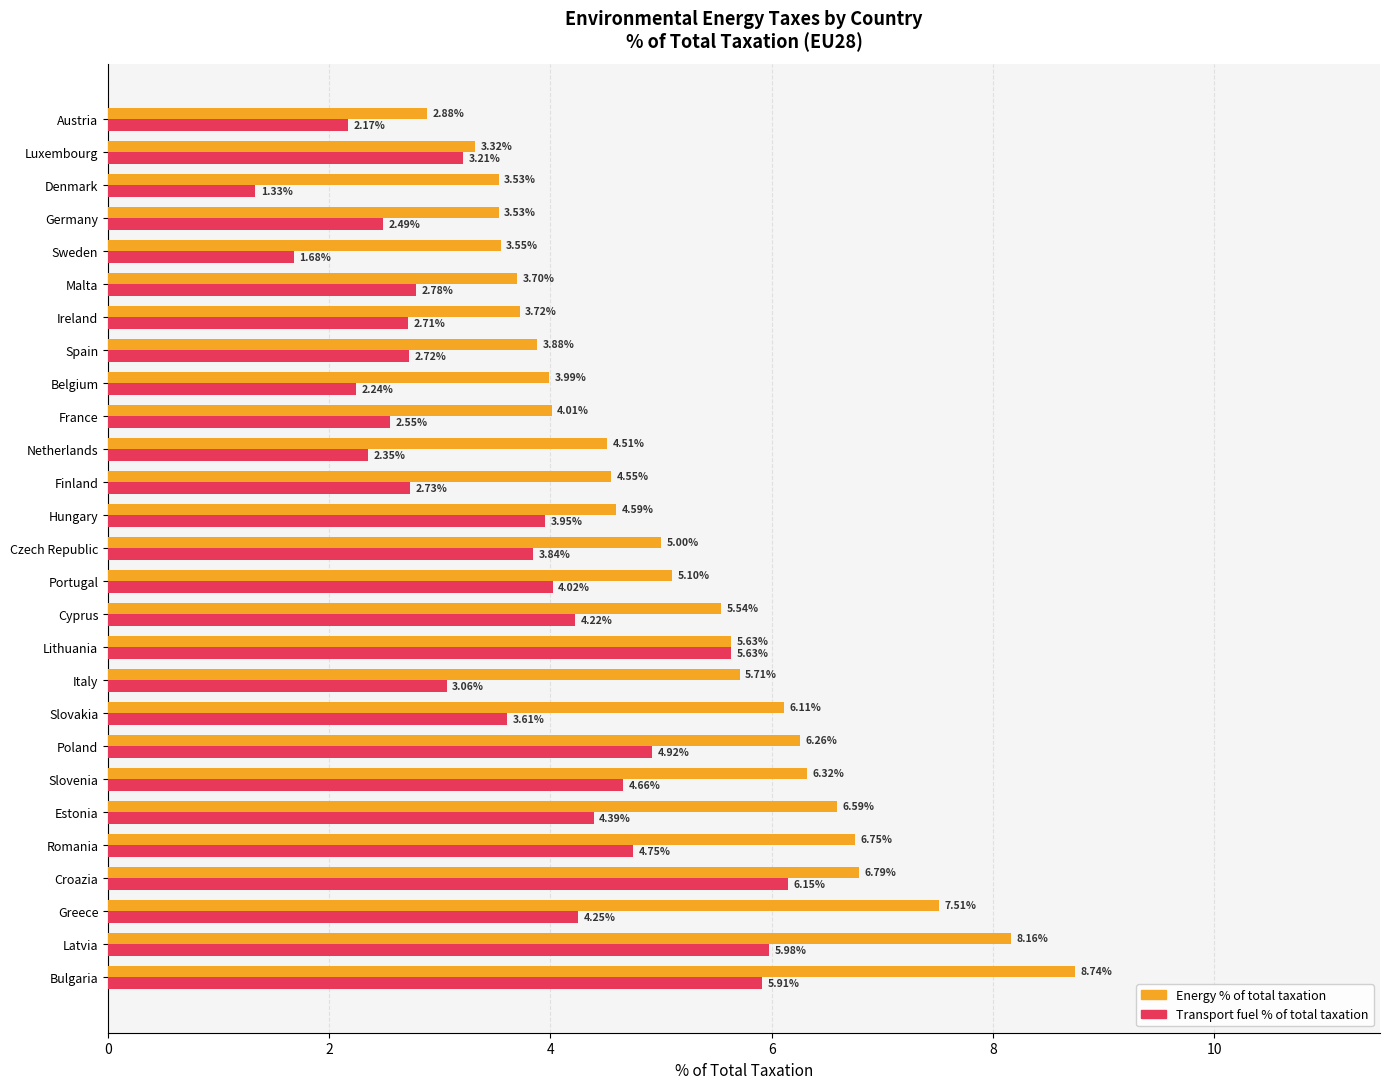

How many data points in Energy % of total taxation are less than 5?

13